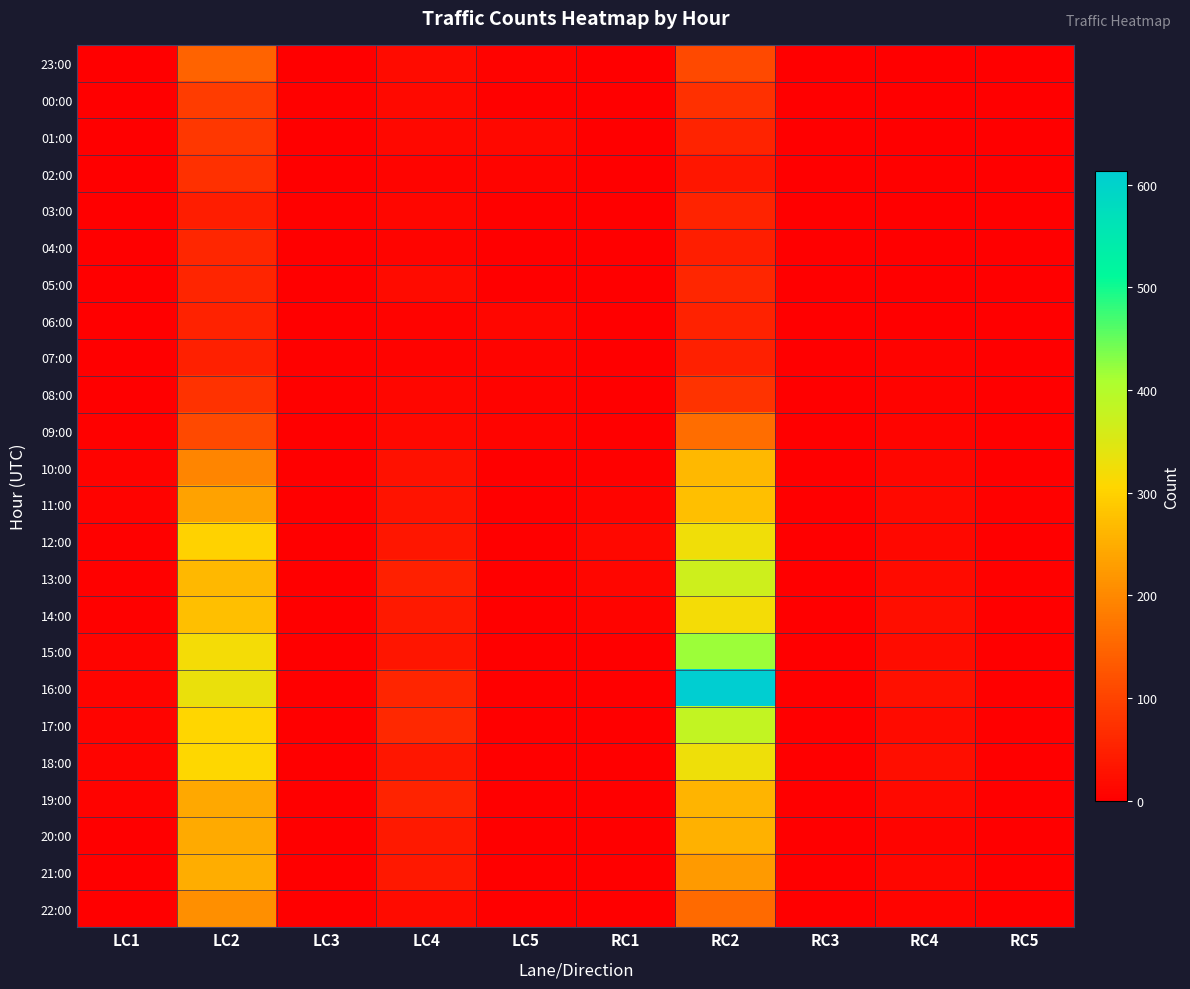

Reading left to right, what are all the values shown in this chart?

23:00: LC1=1	LC2=148	LC3=0	LC4=18	LC5=7	RC1=0	RC2=110	RC3=0	RC4=2	RC5=0
00:00: LC1=1	LC2=90	LC3=3	LC4=15	LC5=4	RC1=0	RC2=72	RC3=0	RC4=2	RC5=0
01:00: LC1=1	LC2=82	LC3=0	LC4=14	LC5=12	RC1=0	RC2=54	RC3=0	RC4=0	RC5=0
02:00: LC1=1	LC2=74	LC3=0	LC4=8	LC5=9	RC1=0	RC2=35	RC3=0	RC4=3	RC5=1
03:00: LC1=0	LC2=44	LC3=3	LC4=11	LC5=4	RC1=0	RC2=54	RC3=1	RC4=1	RC5=1
04:00: LC1=0	LC2=58	LC3=0	LC4=9	LC5=1	RC1=0	RC2=46	RC3=0	RC4=2	RC5=0
05:00: LC1=0	LC2=56	LC3=1	LC4=18	LC5=1	RC1=0	RC2=58	RC3=1	RC4=2	RC5=0
06:00: LC1=0	LC2=51	LC3=1	LC4=7	LC5=10	RC1=0	RC2=52	RC3=0	RC4=2	RC5=0
07:00: LC1=0	LC2=48	LC3=3	LC4=6	LC5=8	RC1=0	RC2=48	RC3=0	RC4=6	RC5=0
08:00: LC1=1	LC2=75	LC3=4	LC4=10	LC5=5	RC1=0	RC2=78	RC3=0	RC4=7	RC5=0
09:00: LC1=3	LC2=110	LC3=2	LC4=14	LC5=8	RC1=0	RC2=161	RC3=0	RC4=8	RC5=0
10:00: LC1=5	LC2=194	LC3=1	LC4=27	LC5=1	RC1=3	RC2=264	RC3=0	RC4=10	RC5=0
11:00: LC1=6	LC2=237	LC3=2	LC4=30	LC5=1	RC1=9	RC2=273	RC3=0	RC4=16	RC5=3
12:00: LC1=4	LC2=301	LC3=0	LC4=35	LC5=0	RC1=12	RC2=324	RC3=0	RC4=14	RC5=2
13:00: LC1=3	LC2=265	LC3=0	LC4=49	LC5=1	RC1=10	RC2=367	RC3=0	RC4=17	RC5=4
14:00: LC1=4	LC2=275	LC3=1	LC4=40	LC5=0	RC1=8	RC2=320	RC3=0	RC4=23	RC5=0
15:00: LC1=8	LC2=319	LC3=1	LC4=33	LC5=0	RC1=2	RC2=419	RC3=0	RC4=20	RC5=0
16:00: LC1=9	LC2=331	LC3=2	LC4=56	LC5=2	RC1=0	RC2=613	RC3=0	RC4=26	RC5=0
17:00: LC1=9	LC2=305	LC3=0	LC4=60	LC5=1	RC1=0	RC2=383	RC3=0	RC4=18	RC5=0
18:00: LC1=9	LC2=308	LC3=0	LC4=35	LC5=1	RC1=0	RC2=326	RC3=0	RC4=22	RC5=0
19:00: LC1=5	LC2=244	LC3=0	LC4=55	LC5=0	RC1=0	RC2=260	RC3=0	RC4=15	RC5=0
20:00: LC1=1	LC2=246	LC3=0	LC4=40	LC5=0	RC1=0	RC2=256	RC3=0	RC4=8	RC5=0
21:00: LC1=2	LC2=251	LC3=1	LC4=38	LC5=2	RC1=0	RC2=223	RC3=2	RC4=10	RC5=0
22:00: LC1=0	LC2=210	LC3=0	LC4=19	LC5=2	RC1=0	RC2=158	RC3=0	RC4=9	RC5=0